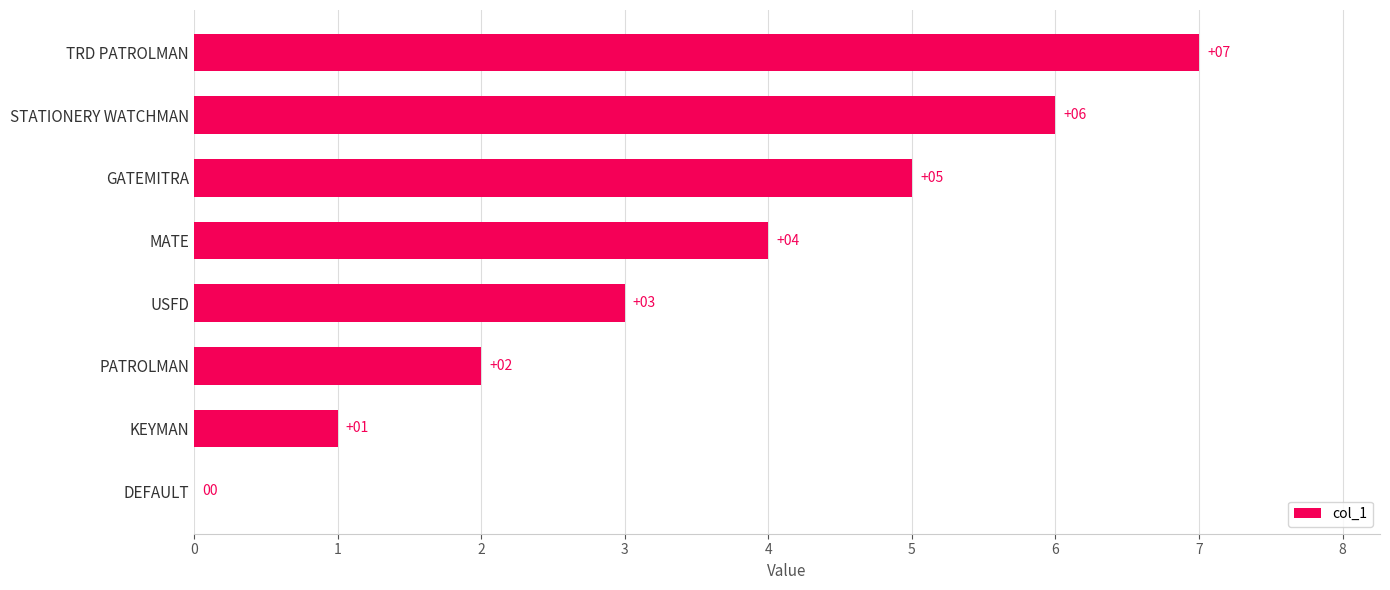

What is the ratio of the value at KEYMAN to the value at USFD?

0.3